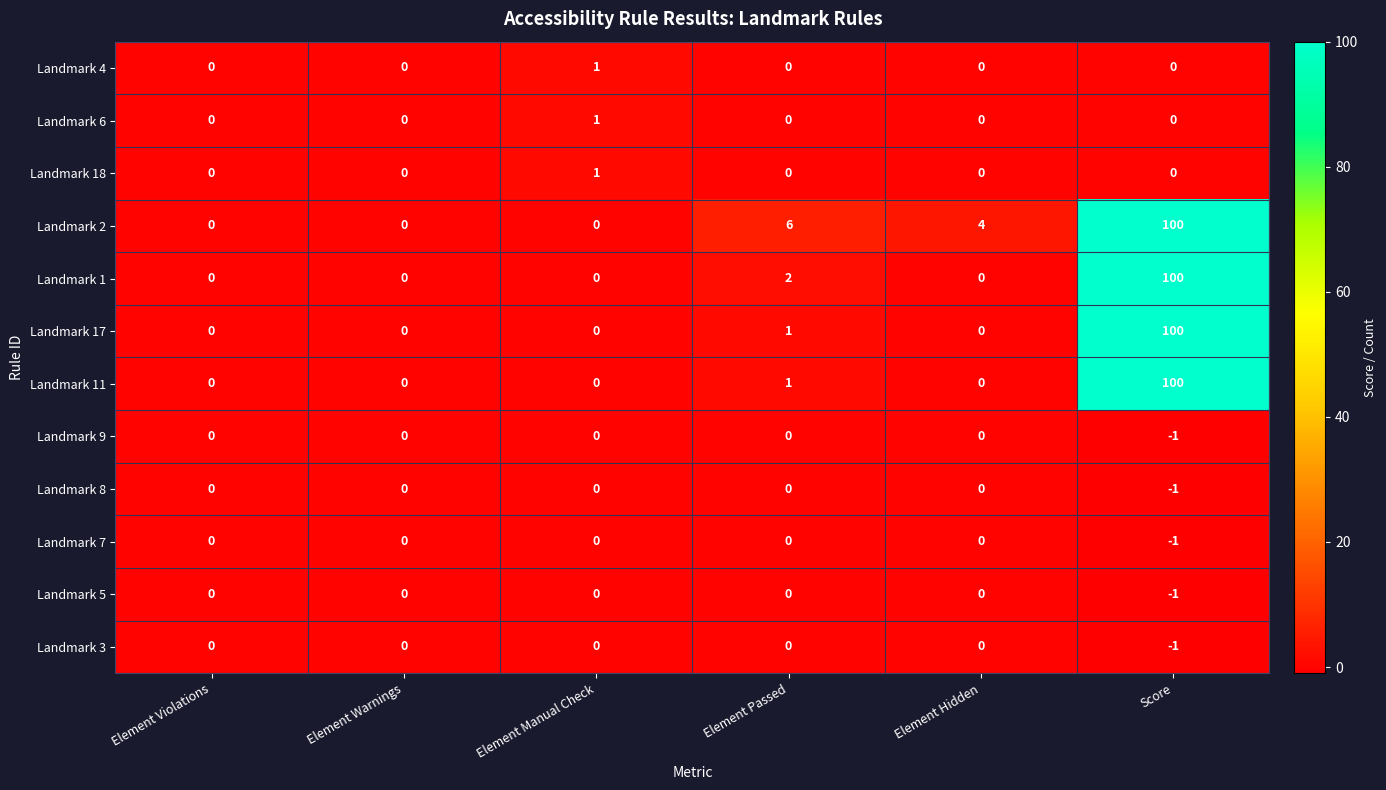

How many Landmark 7 values are between 0 and 1?

5